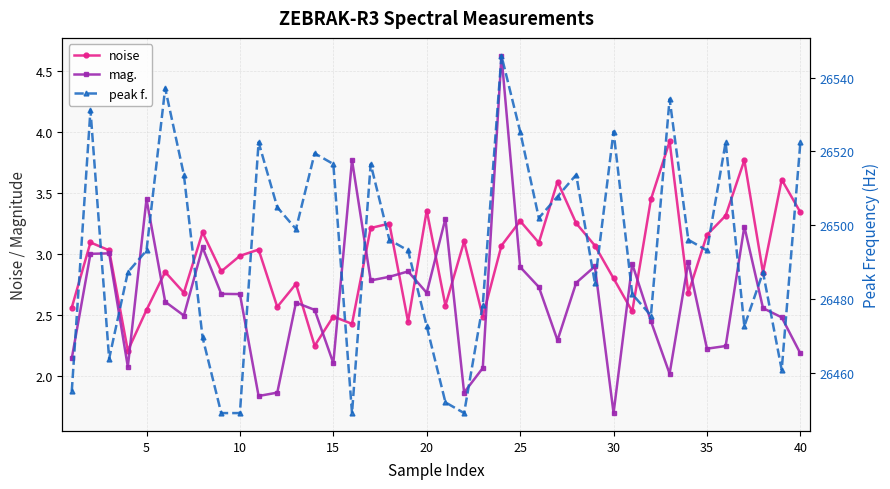

What is the sum of all peak f. values?

1059770.7